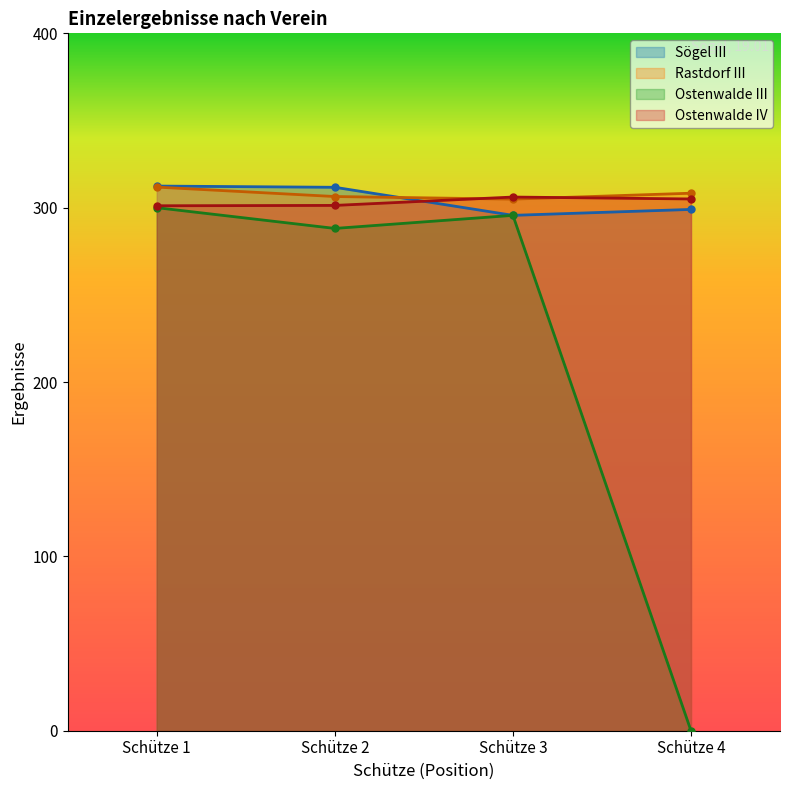

Reading left to right, list all the values displayed in this chart.

Sögel III: 312.4	311.7	295.6	299.0
Rastdorf III: 311.8	306.4	304.9	308.3
Ostenwalde III: 300.0	288.1	295.6	0.0
Ostenwalde IV: 301.1	301.3	306.1	305.0